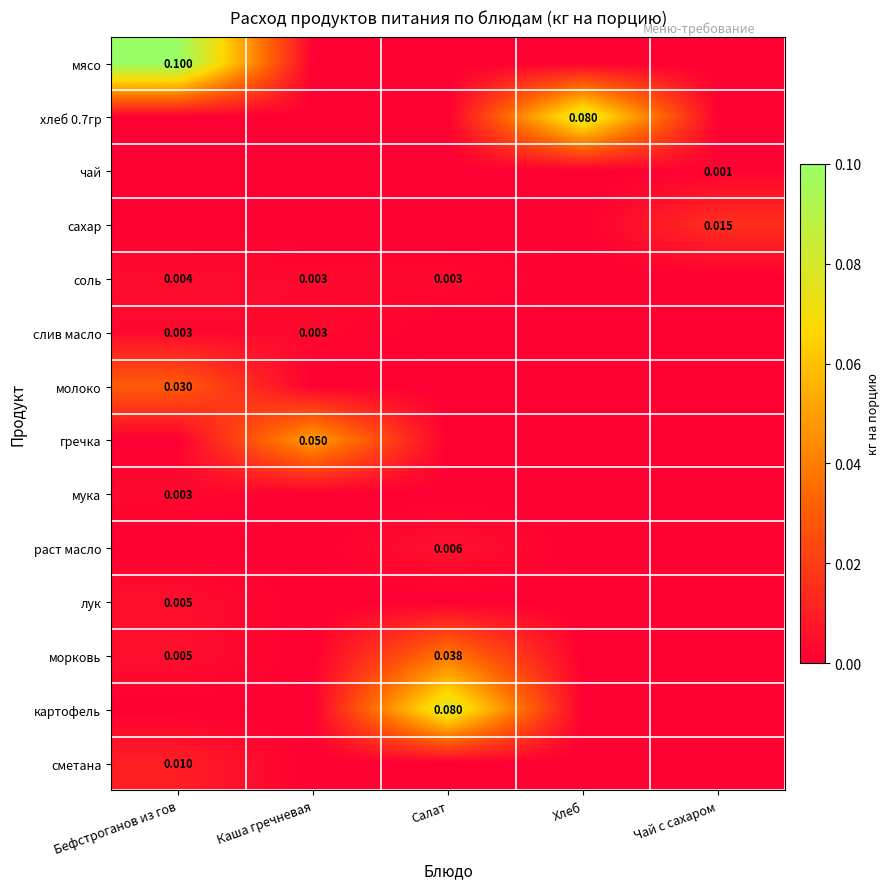

The value of соль at Салат is 0.0. True or false?

True